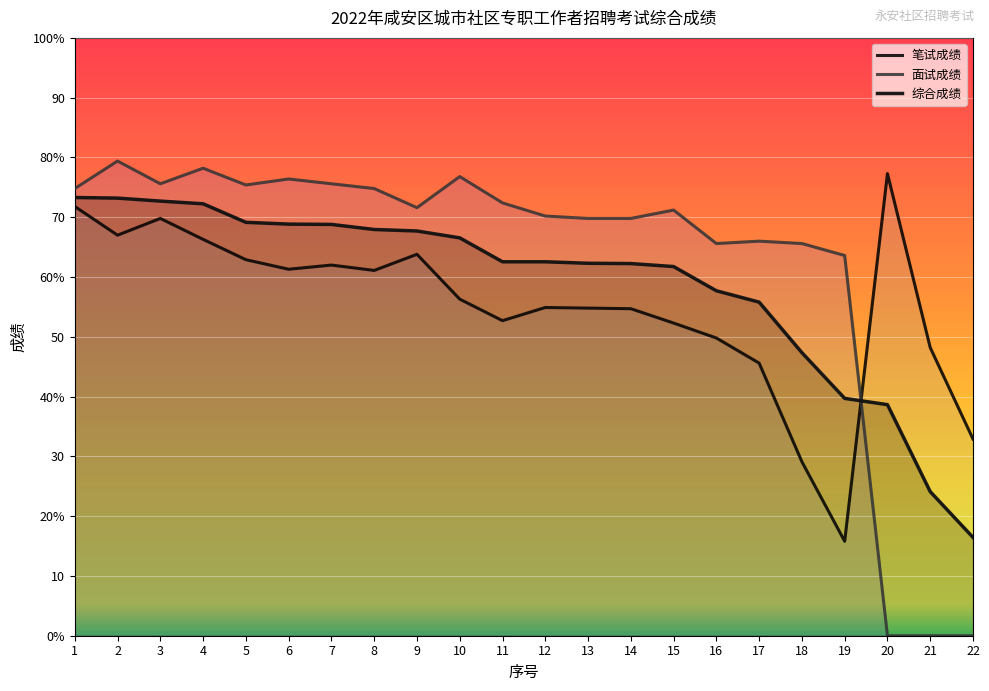

List the series in order of their peak value, lowest first.

综合成绩, 笔试成绩, 面试成绩